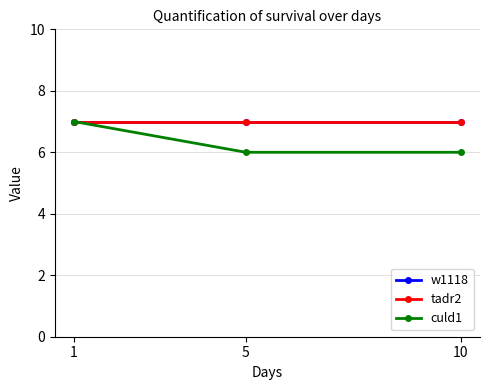

Is this an area chart (filled region under the line)?

No